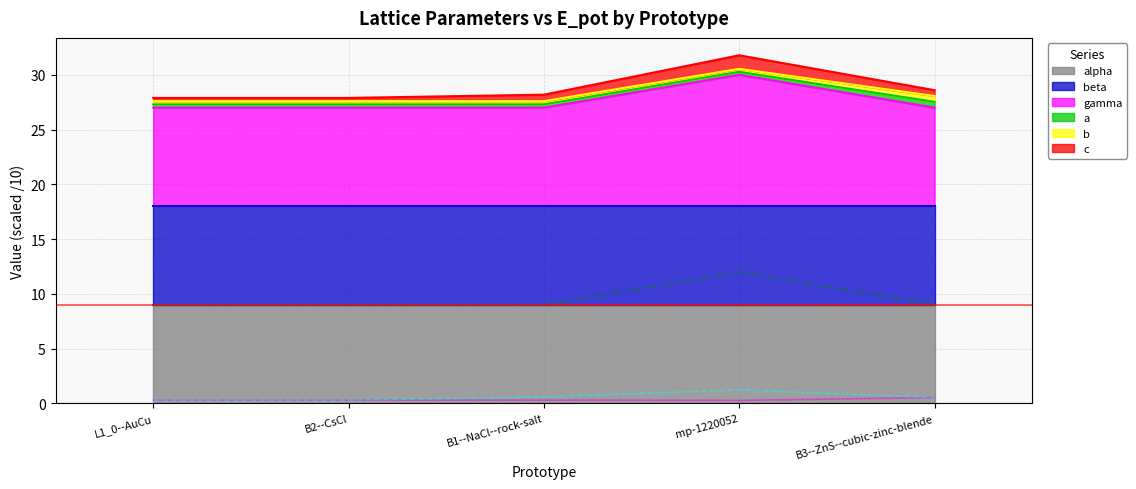

Which series has the largest range (max minus min)?

gamma (line)